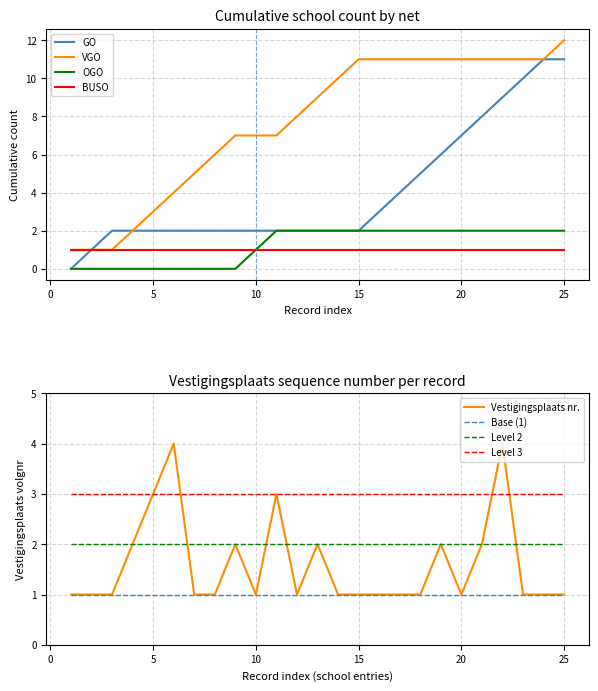

What is the sum of all GO values?

101